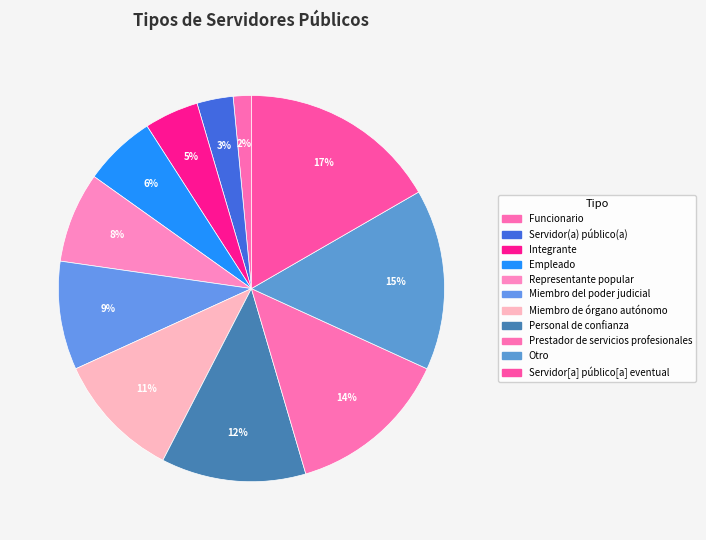

To the nearest percent, what is the difference between the Miembro de órgano autónomo and Servidor(a) público(a) slice percentages?

8%